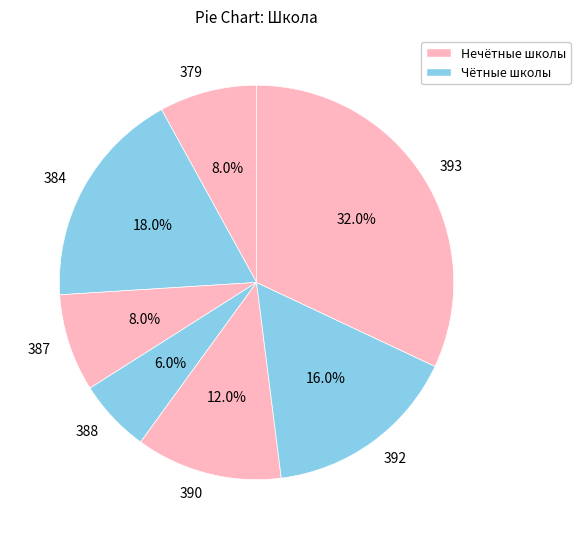

Count the number of slices in the pie.

7